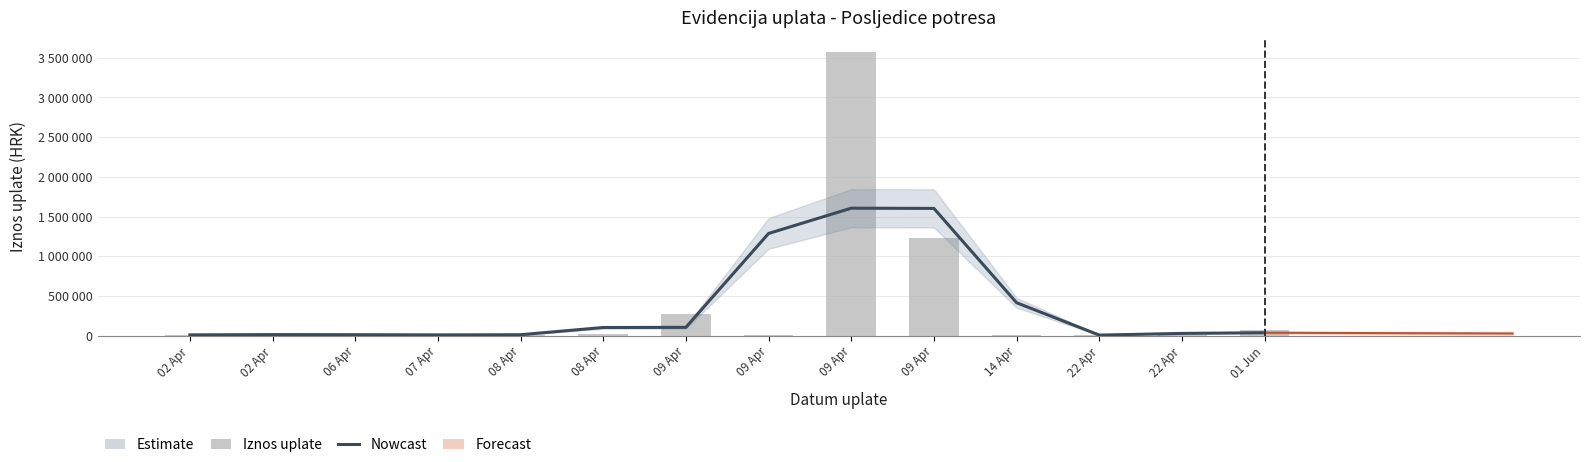

List the series in order of their overall mean, highest first.

Iznos uplate (HRK), Nowcast